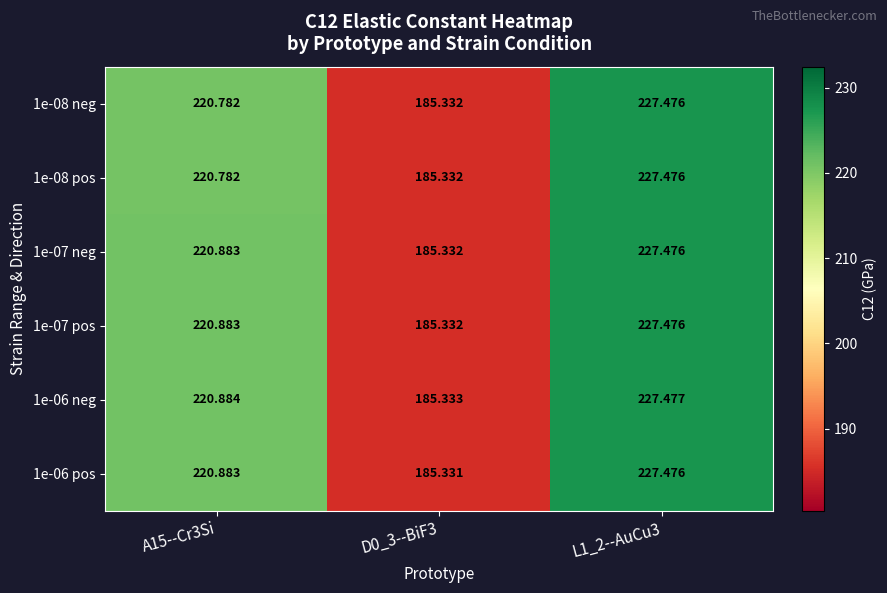

Is the value of 1e-06 neg at L1_2--AuCu3 greater than the value of 1e-08 neg at A15--Cr3Si?

Yes